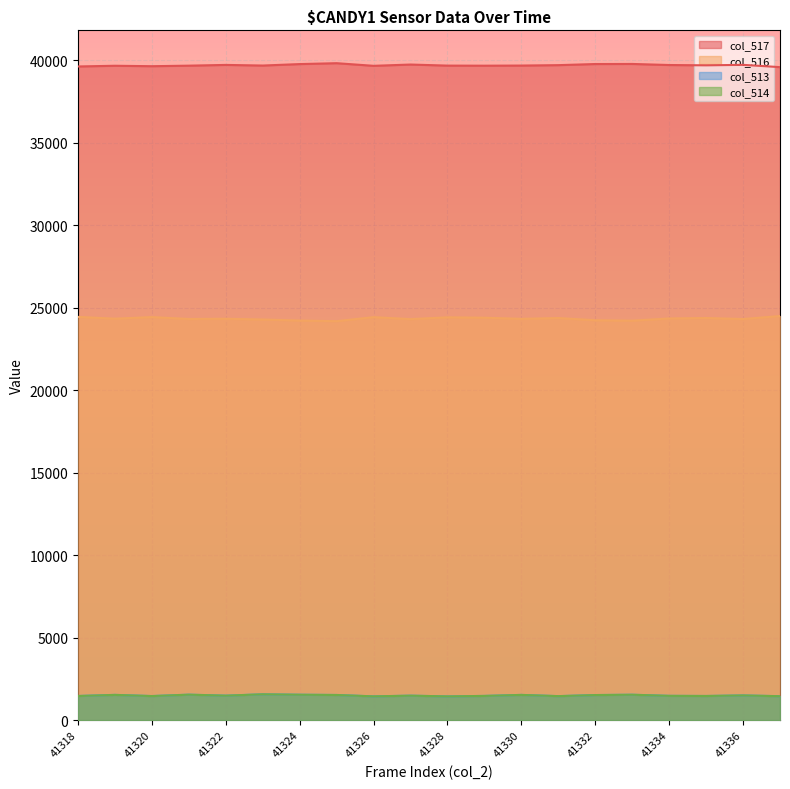

What is the highest value of the col_517 series?

39823